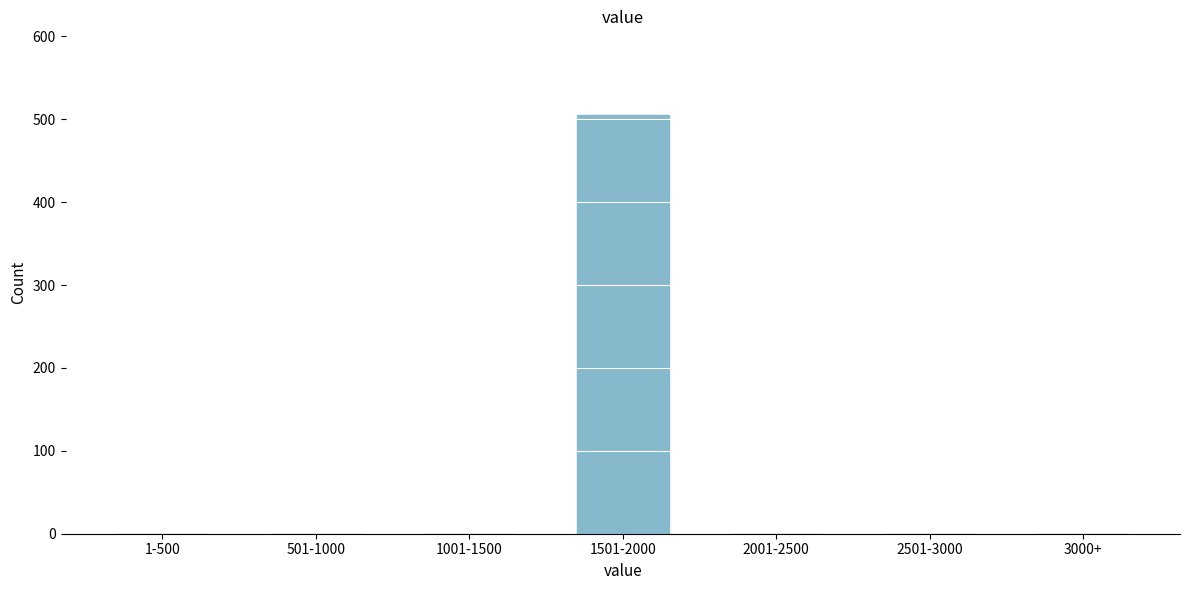

Reading right to left, extract all data points from this chart.

3000+=0	2501-3000=0	2001-2500=0	1501-2000=505	1001-1500=0	501-1000=0	1-500=0